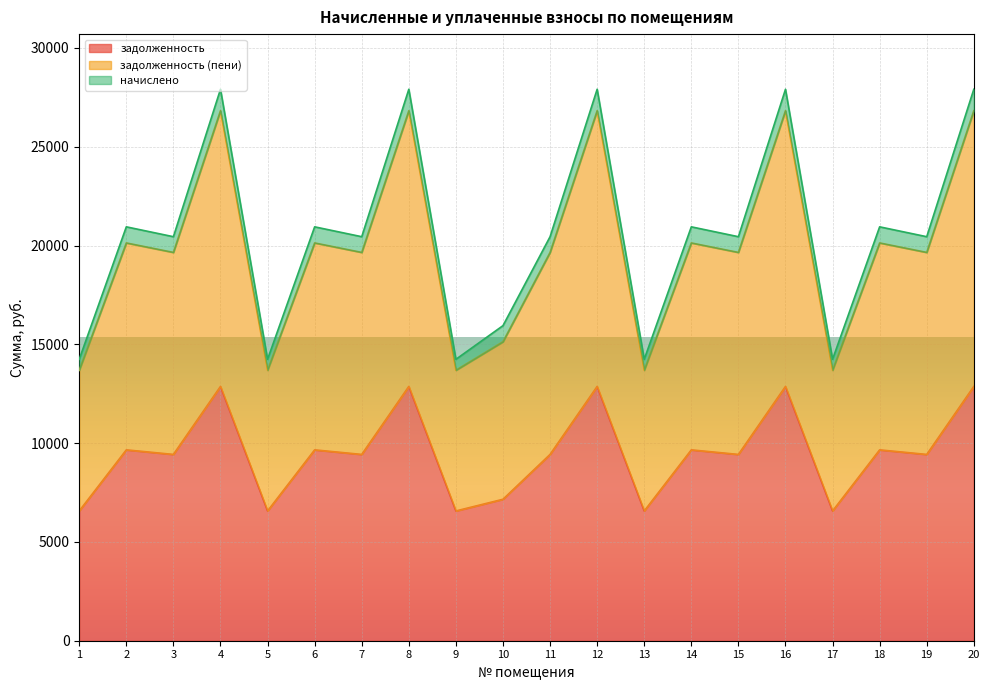

Rank the categories by задолженность (пени) value from highest to lowest.

4, 8, 12, 16, 20, 2, 6, 14, 18, 3, 7, 11, 15, 19, 10, 1, 5, 9, 13, 17